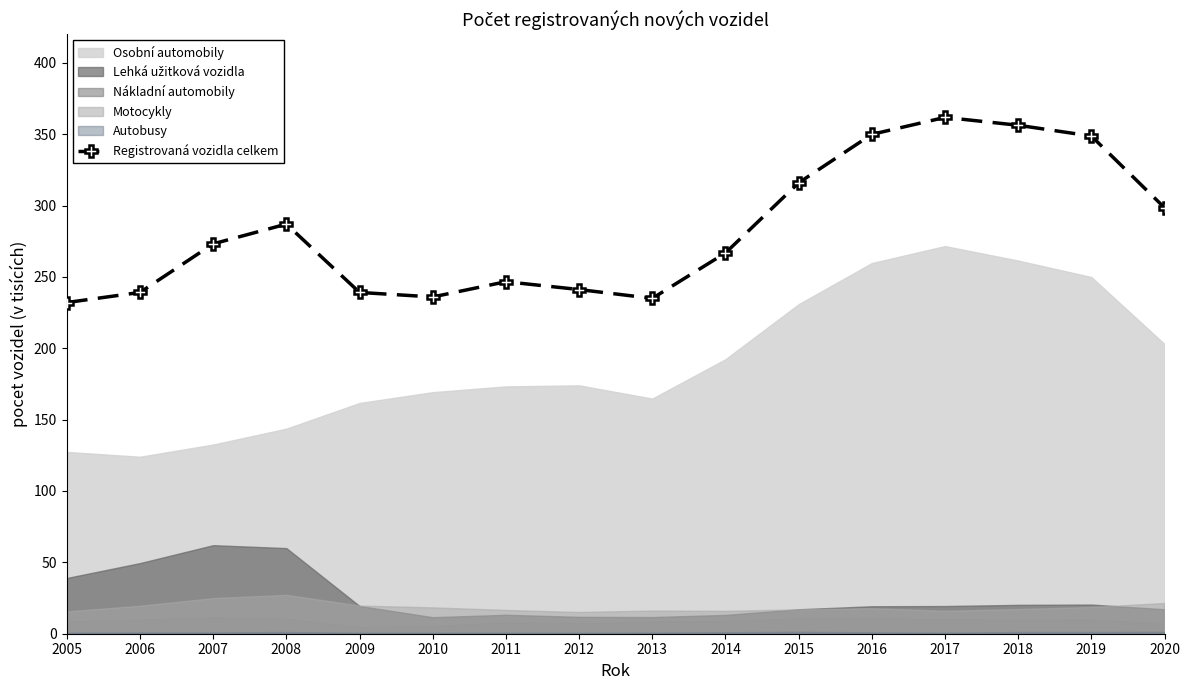

What is the maximum value shown in the chart?

361.7